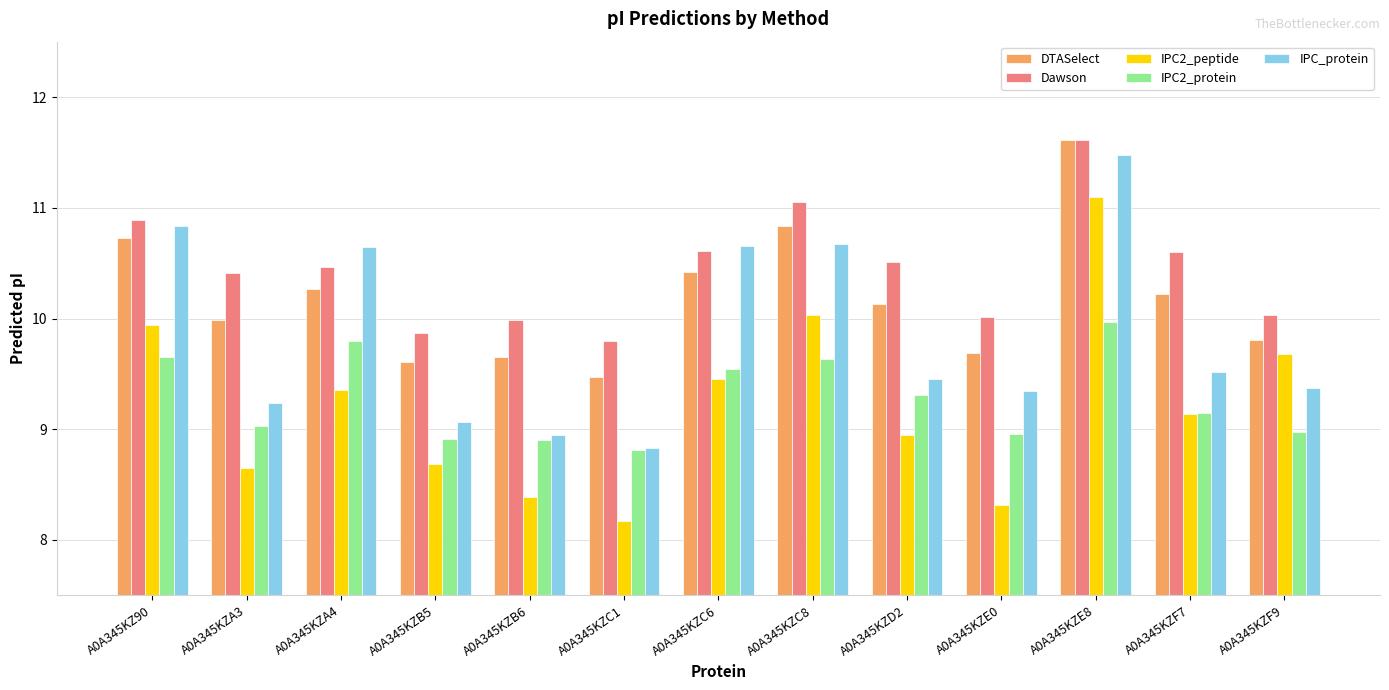

Rank the series at A0A345KZE0 from highest to lowest value.

Dawson, DTASelect, IPC_protein, IPC2_protein, IPC2_peptide